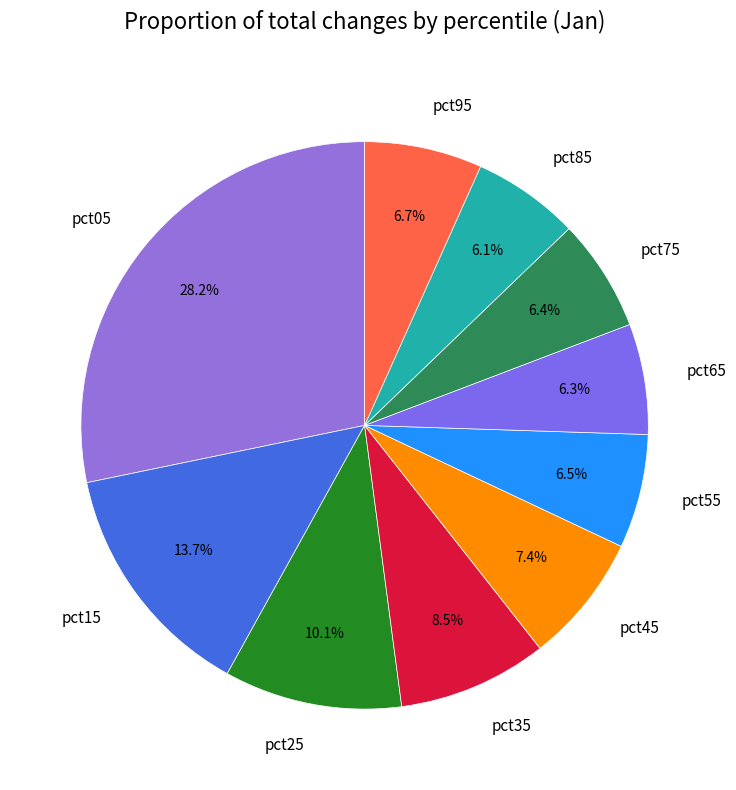

What percentage is NOT represented by pct25?

89.9%